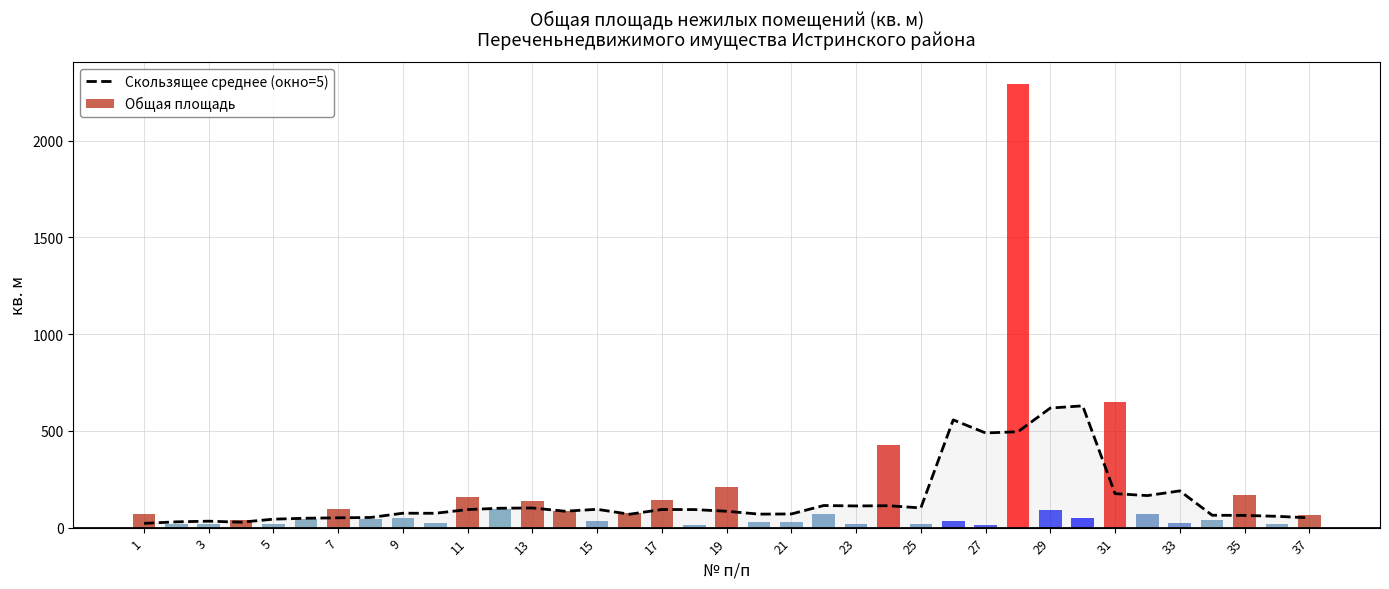

What is the minimum value shown in the chart?

22.0